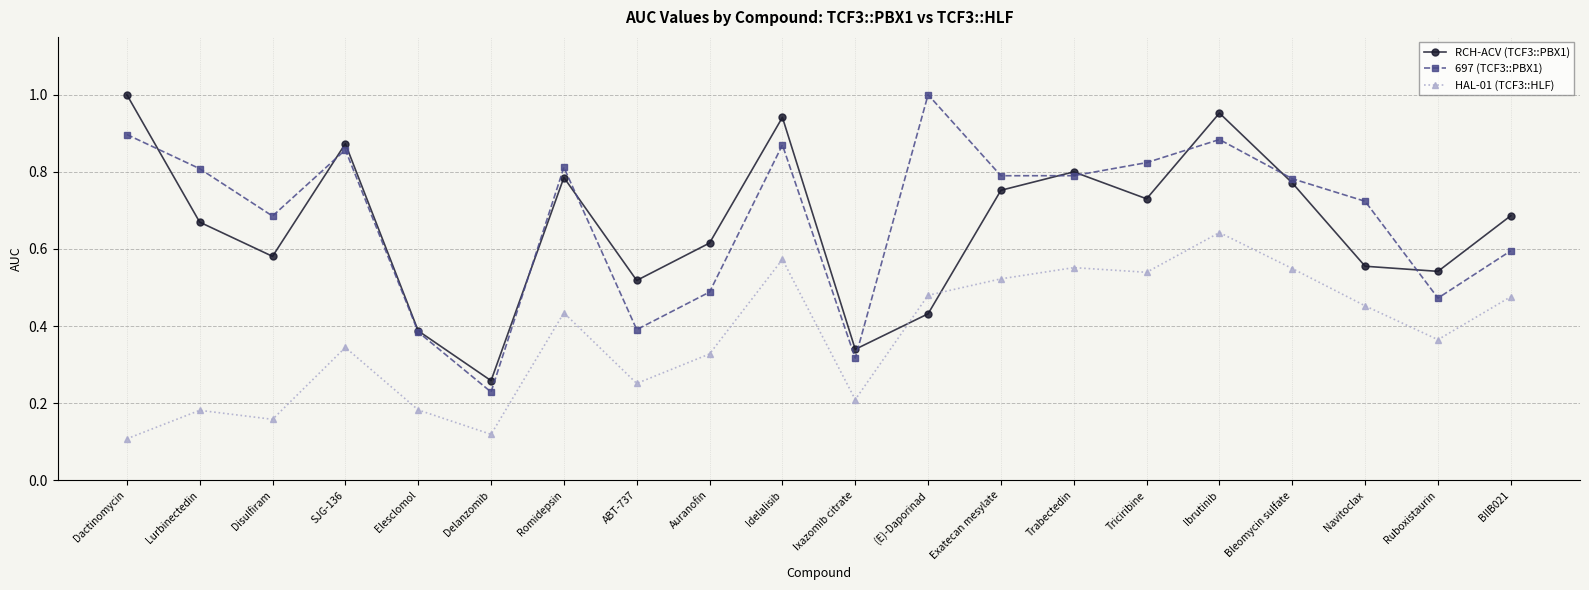

What position from the left is Navitoclax?

18